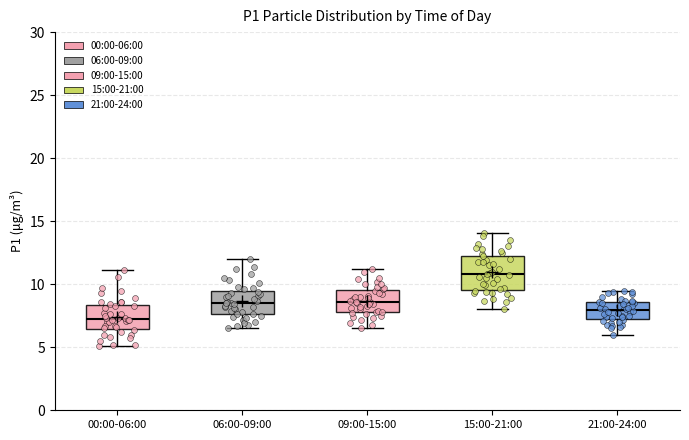

Reading left to right, read every box against the y-axis: the position of its median line, the range the box covers, and the ends of its whiskers. The values are not printed on the chart, so give them approximately, as read against the axis.

00:00-06:00: median 7.5, box 6.5 to 8.5, whiskers 5.0 to 11.0
06:00-09:00: median 8.5, box 7.5 to 9.5, whiskers 6.5 to 12.0
09:00-15:00: median 8.5, box 8.0 to 9.5, whiskers 6.5 to 11.0
15:00-21:00: median 11.0, box 9.5 to 12.5, whiskers 8.0 to 14.0
21:00-24:00: median 8.0, box 7.5 to 8.5, whiskers 6.0 to 9.5